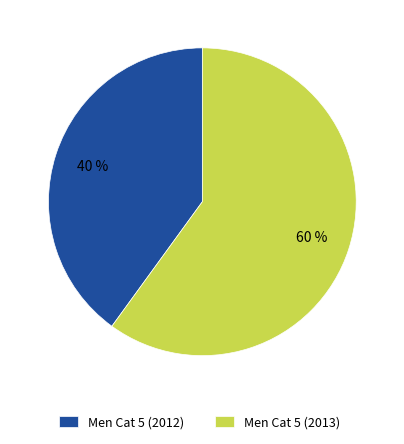

Do Men Cat 5 (2012) and Men Cat 5 (2013) together represent more than half of the pie?

Yes